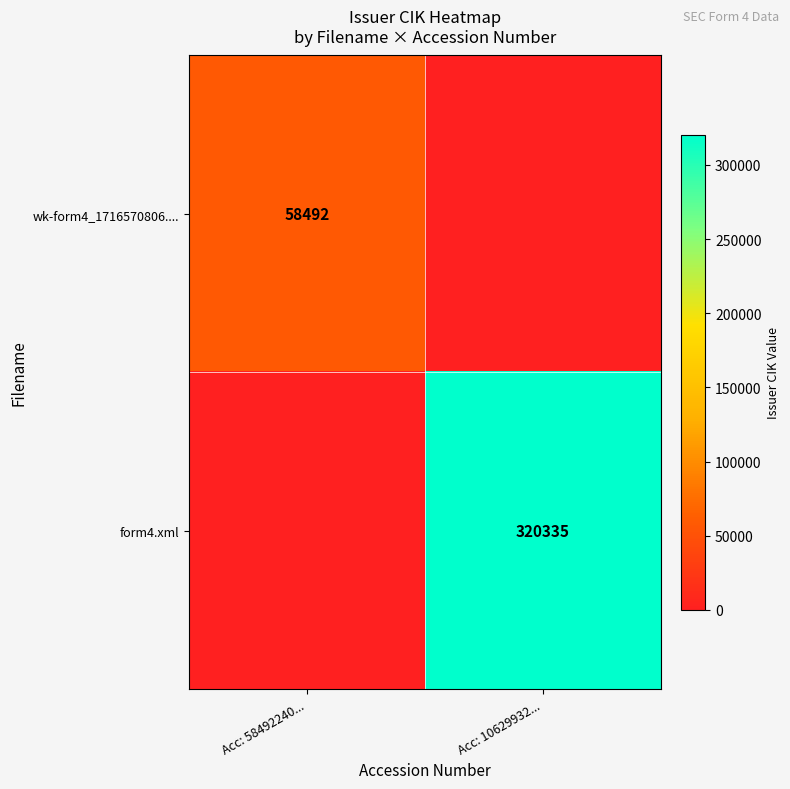

At which category is the sum across all series the highest?

Acc: 10629932...